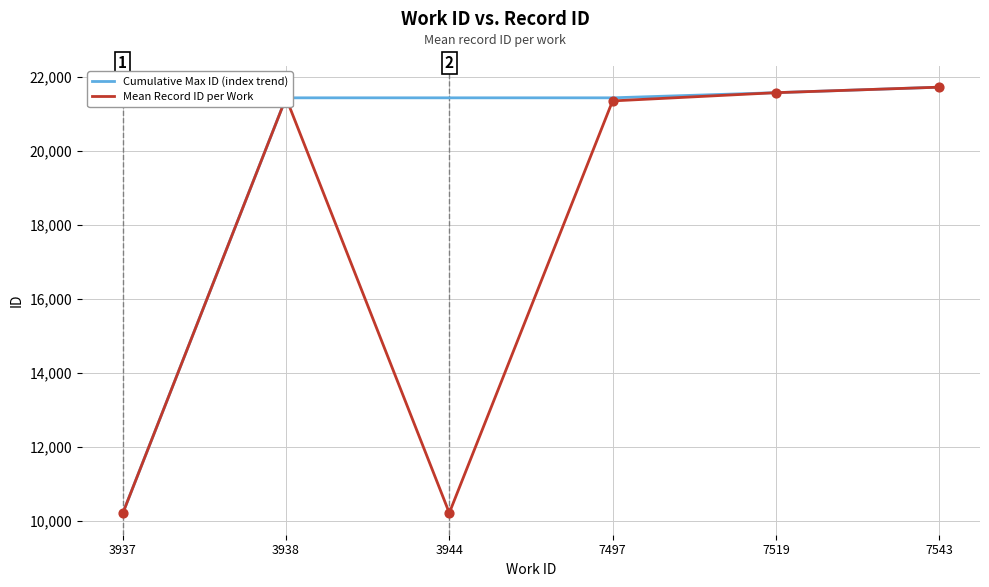

What is the total value across all series at 3944?

31656.3